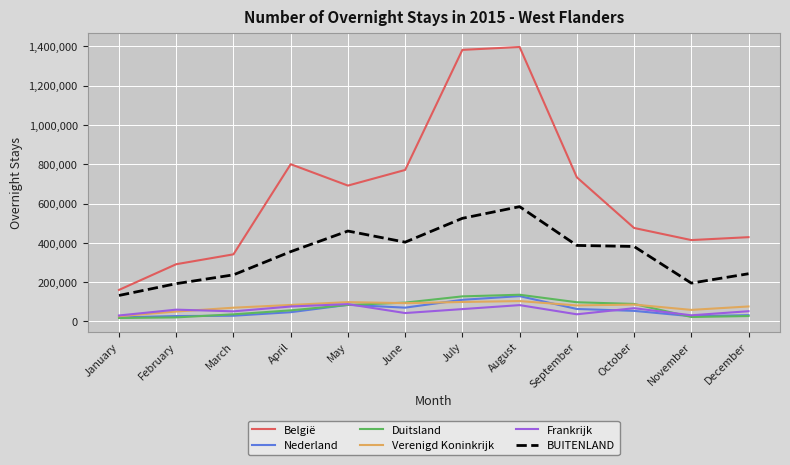

True or false: België and Duitsland cross at least once.

False